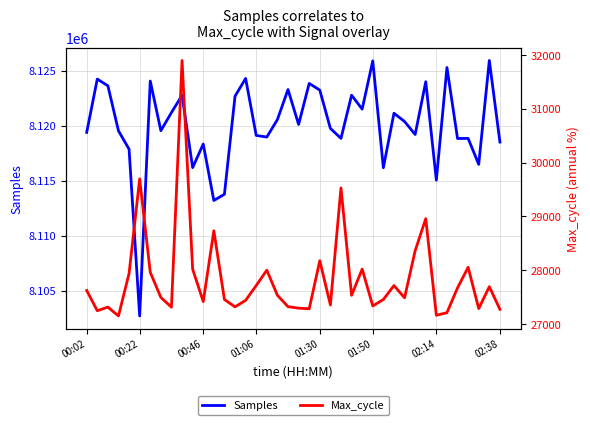

How many values in the Samples series exceed 8120111?

19